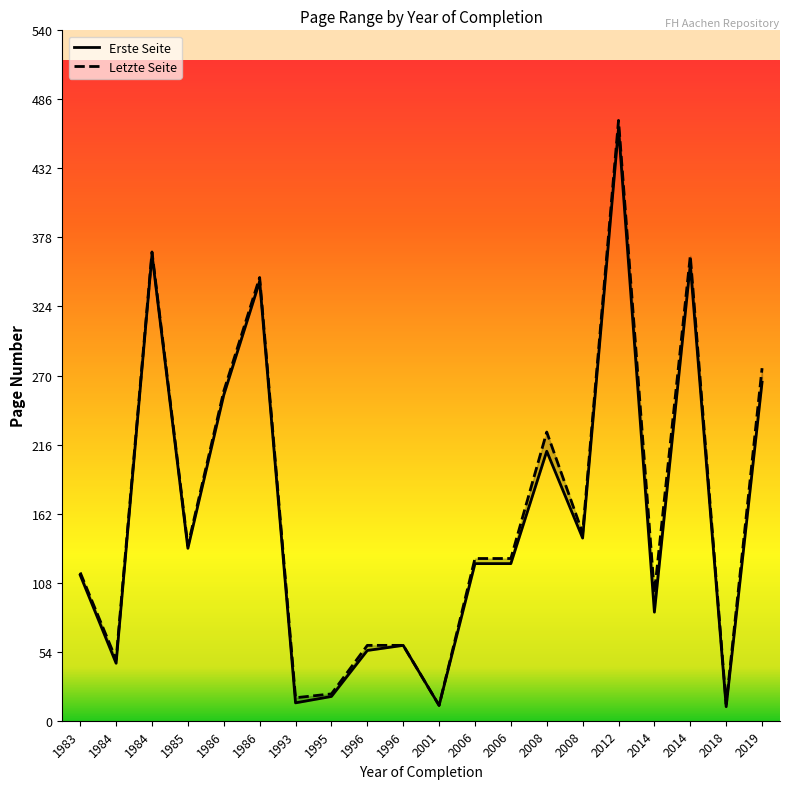

Rank the series by their maximum value, from lowest to highest.

Erste Seite, Letzte Seite